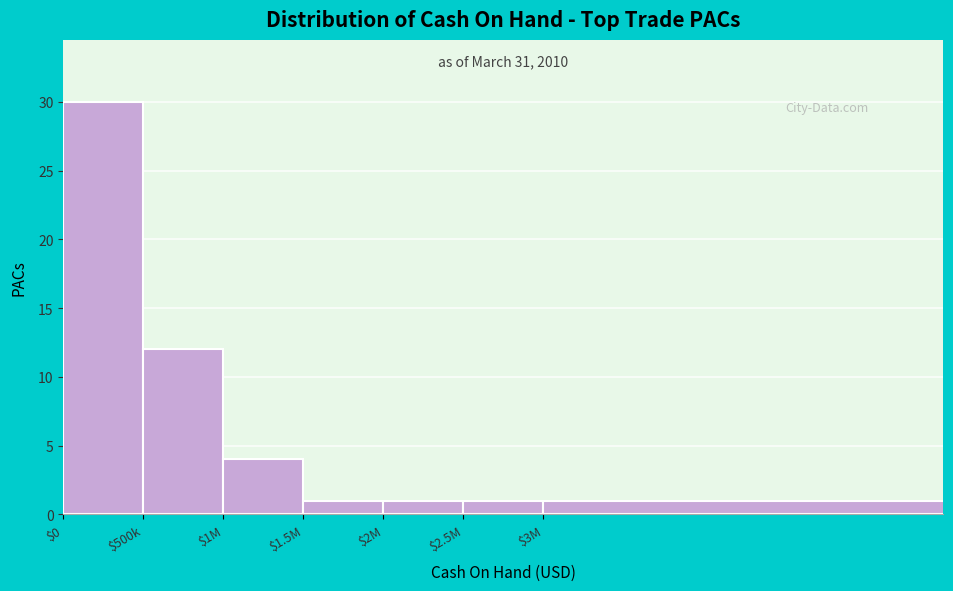

Reading left to right, transcribe all the data shown in this chart.

30	12	4	1	1	1	1